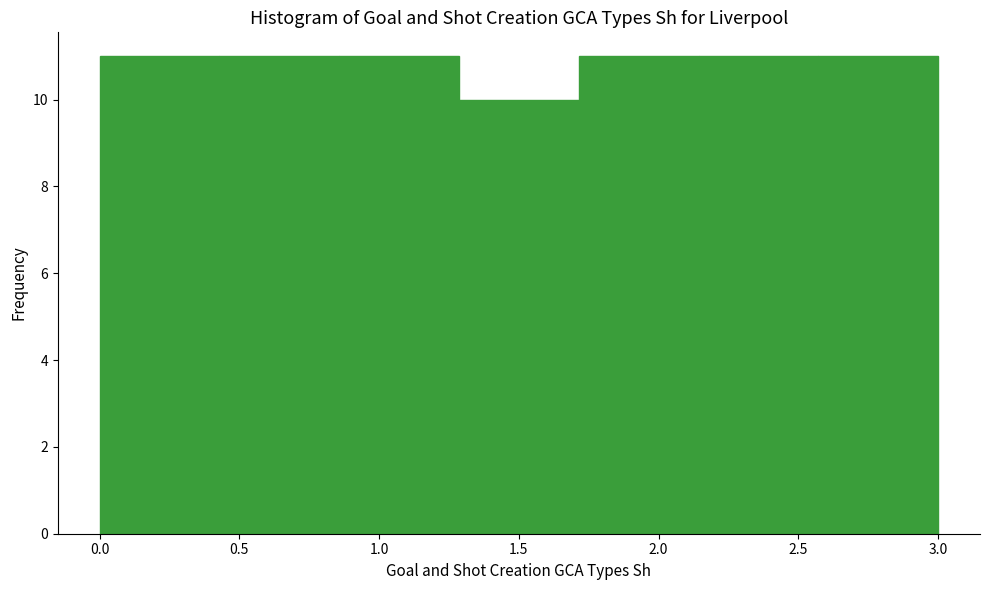

Reading left to right, transcribe this chart: for each bar, give the range it covers on the x-axis and its height. Neither the bar edges nor the heights are printed on the chart, so give them approximately, as read against the axes.

0.00 to 0.45: 11
0.45 to 0.85: 11
0.85 to 1.30: 11
1.30 to 1.70: 10
1.70 to 2.15: 11
2.15 to 2.55: 11
2.55 to 3.00: 11